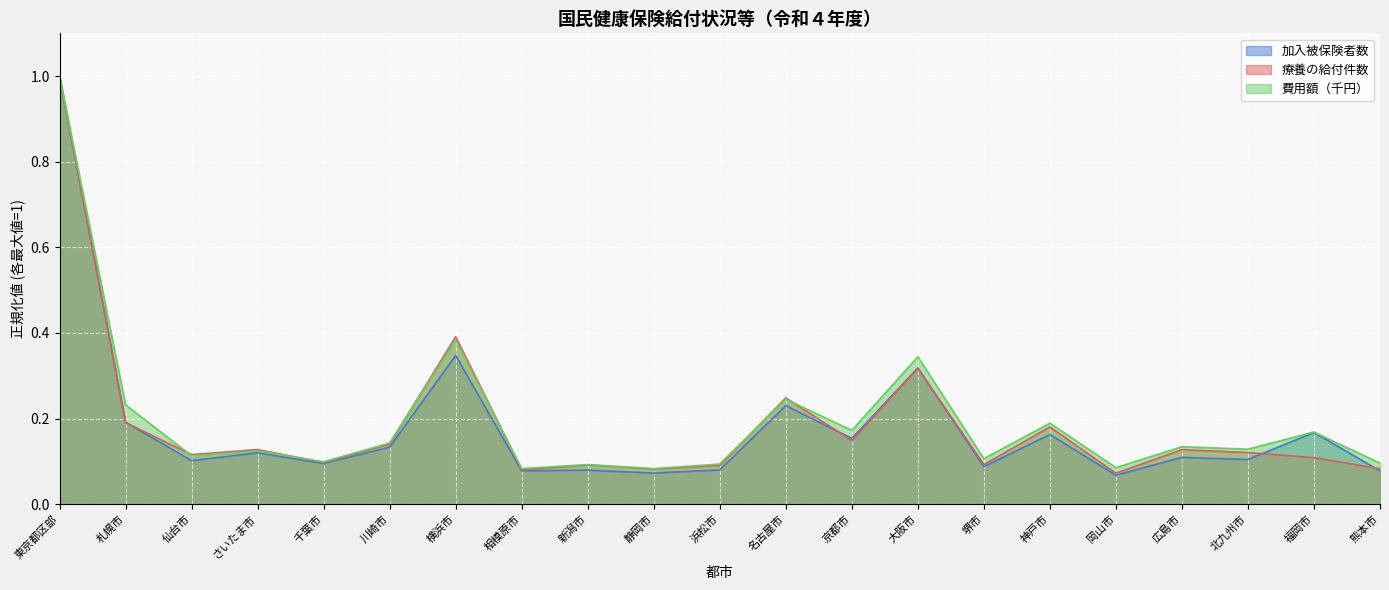

Which series has the largest total across all categories?

費用額（千円）